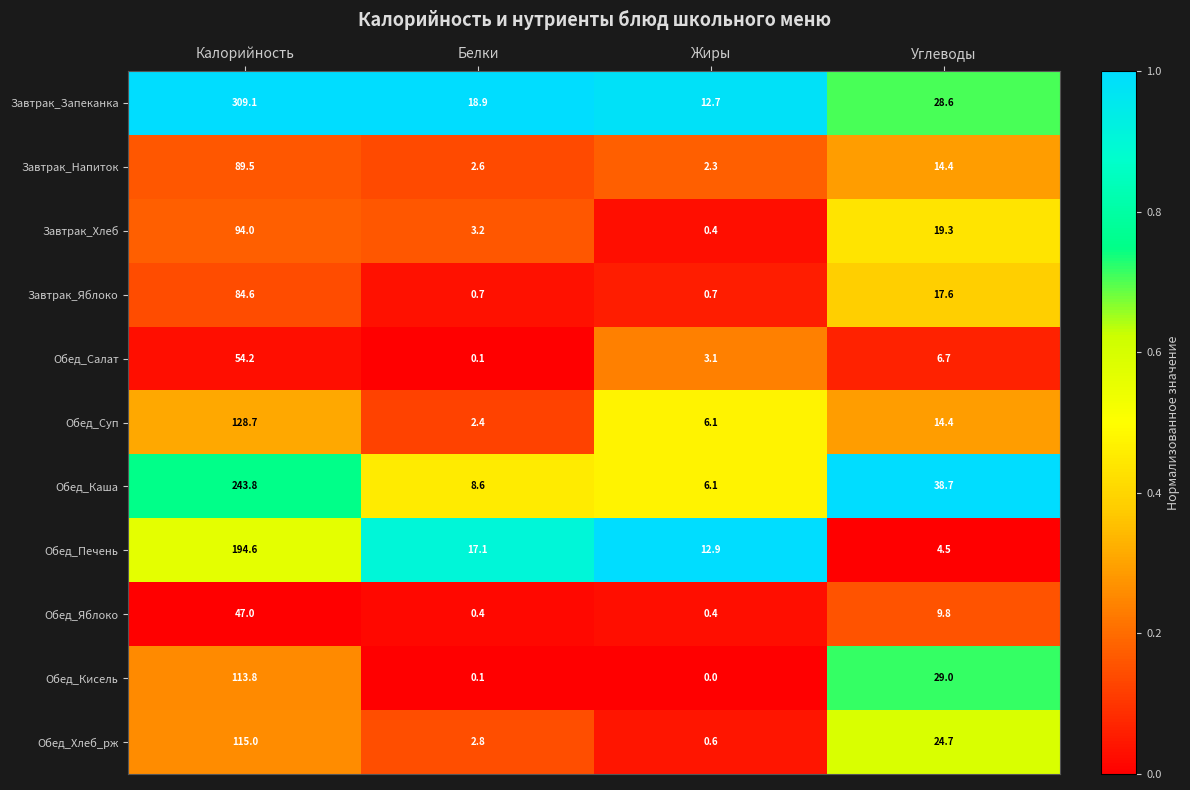

At how many categories does at least one series exceed 0?

4